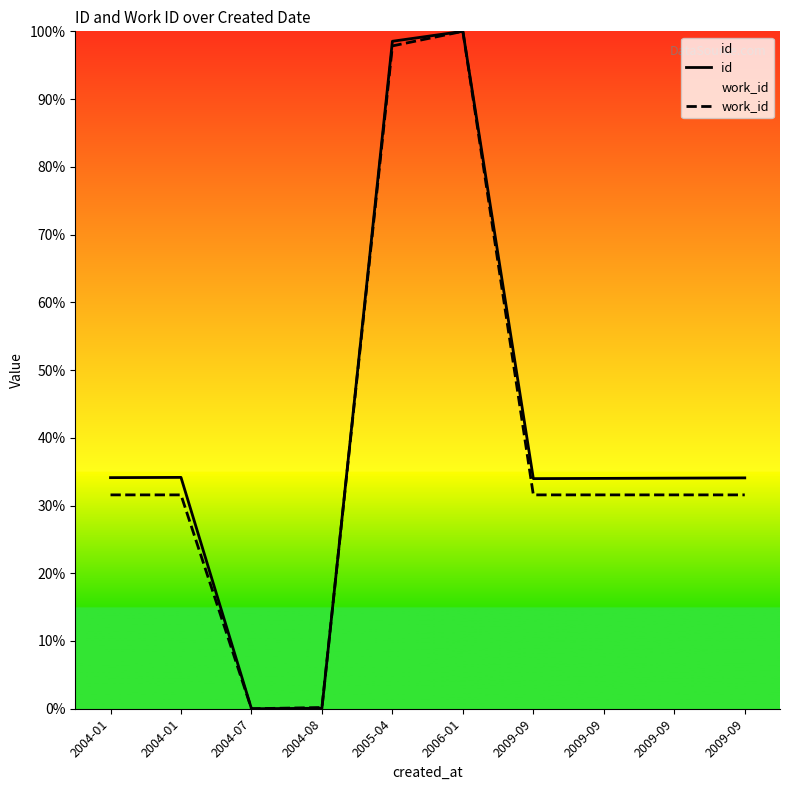

How many values in the work_id series exceed 31?

8